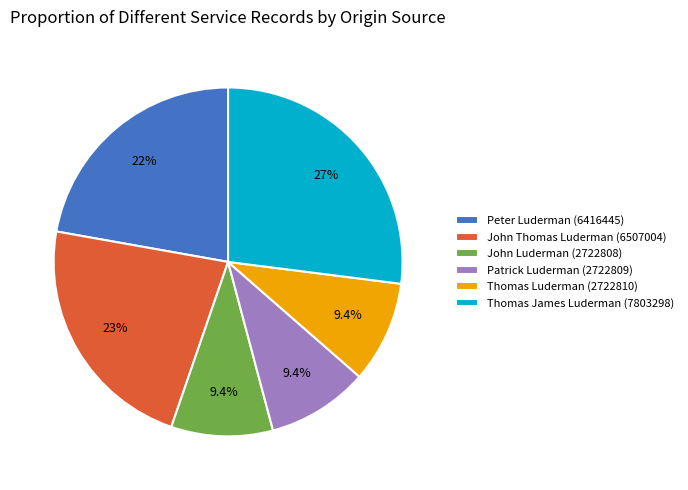

To the nearest percent, what is the average slice percentage?

17%